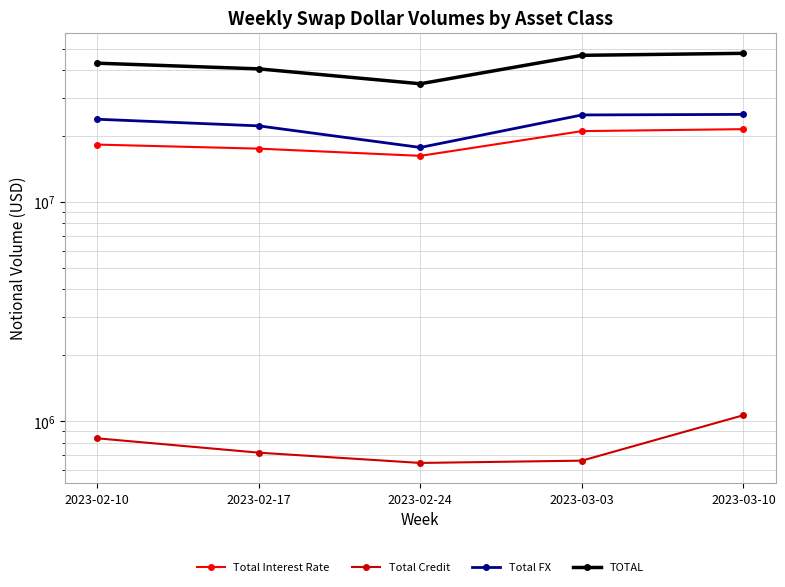

What is the label of the 3rd point from the left?

2023-02-24